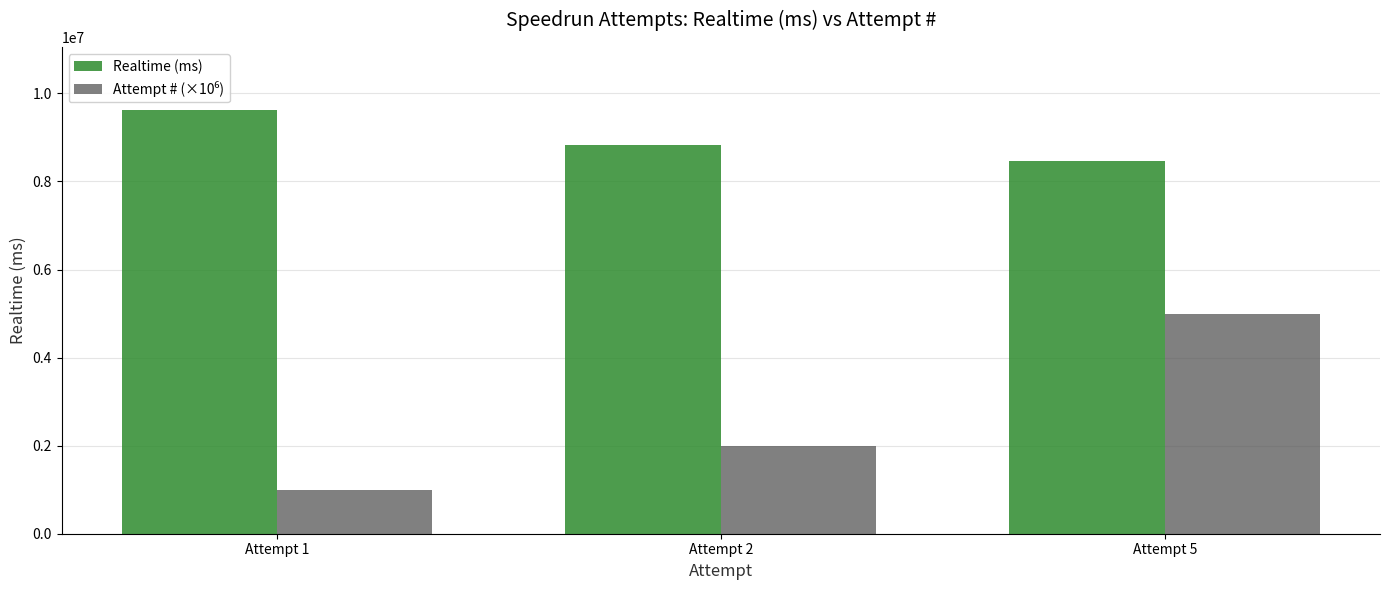

How many bars are there in total?

6